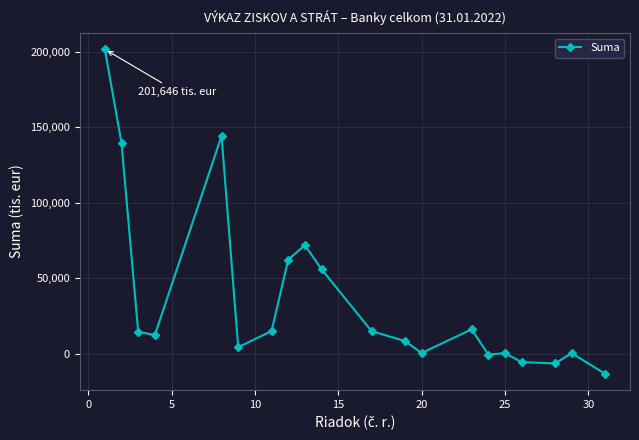

What is the minimum value shown in the chart?

-13299